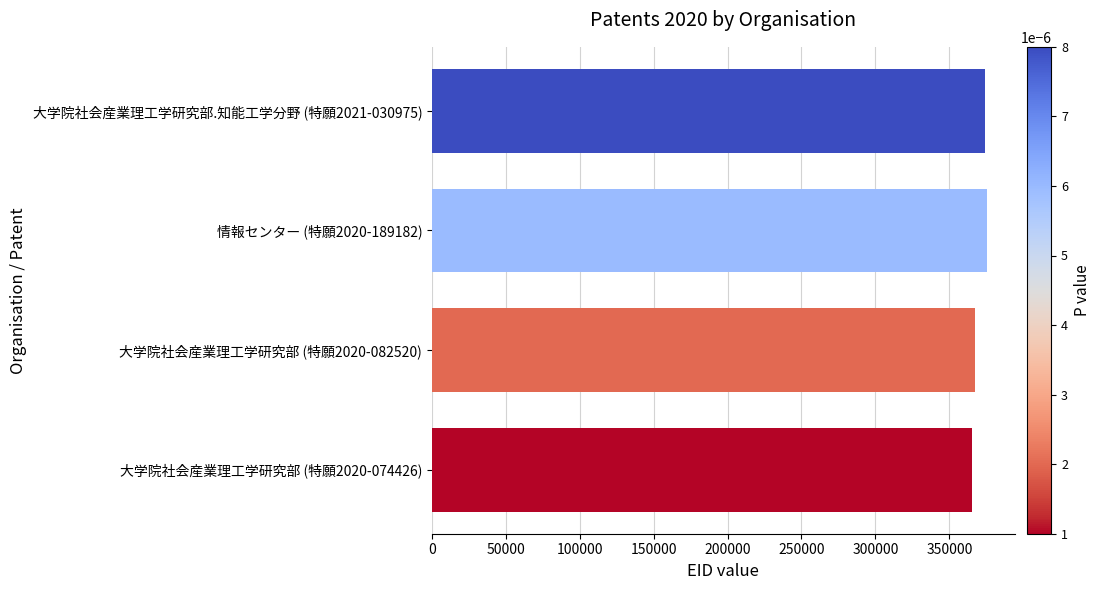

How many values are below 374134?

2